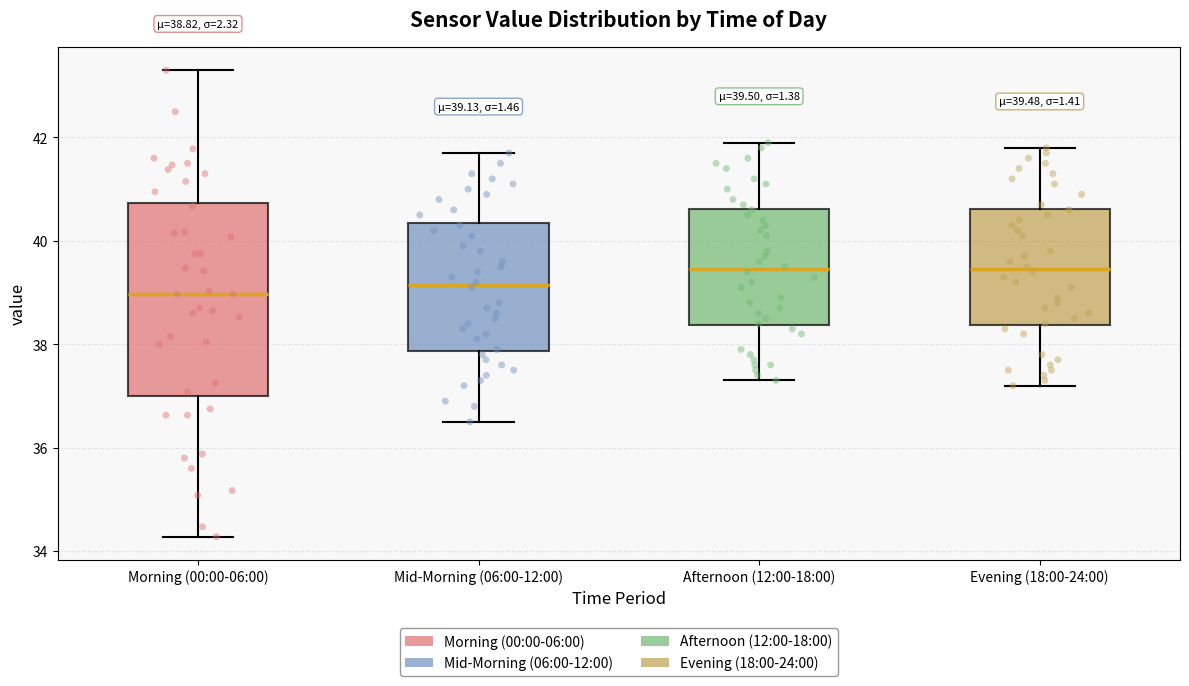

Comparing the boxes themselves (not the whiskers), which one is the tallest?

Morning (00:00-06:00)